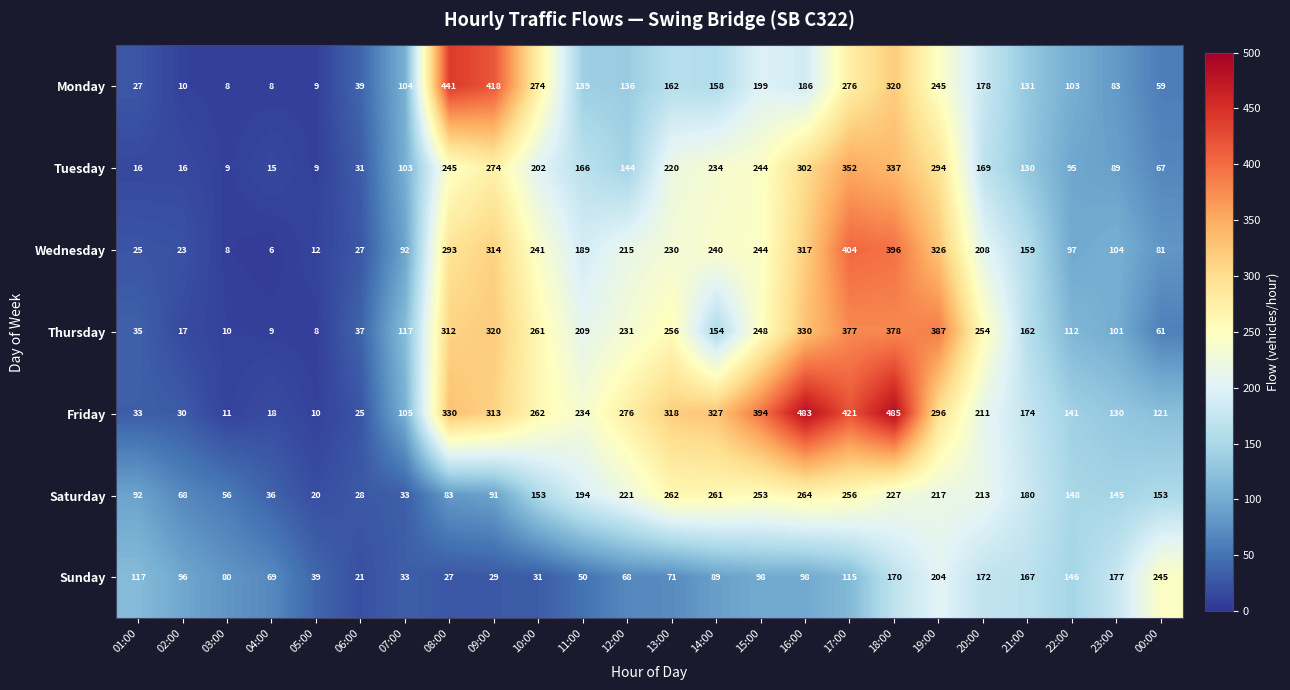

Where is Friday nearest to the value 247?

11:00